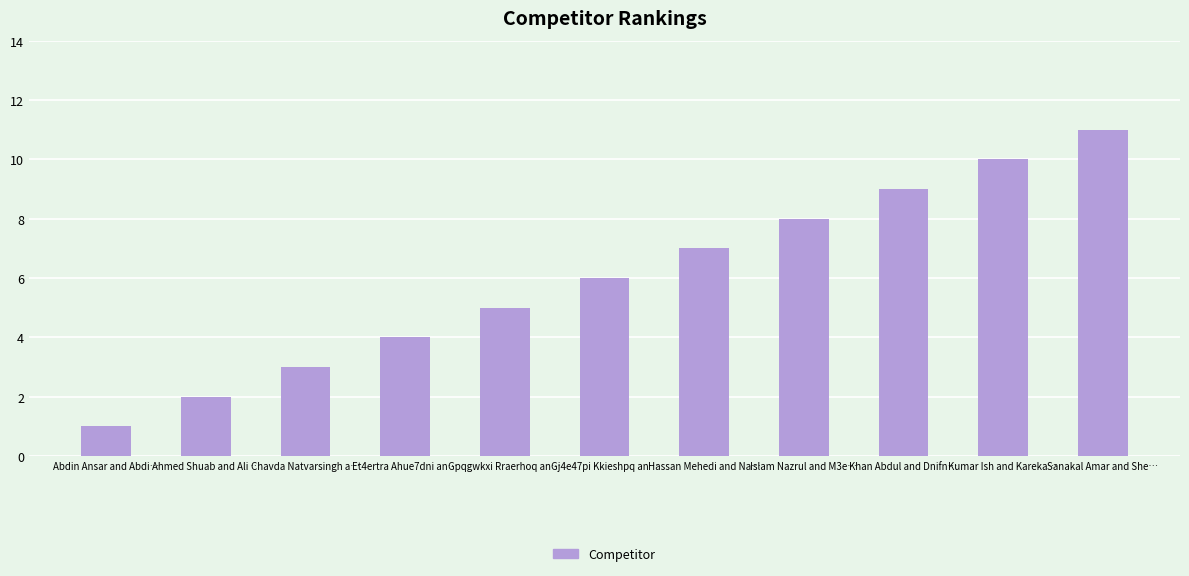

Rank the categories by value from highest to lowest.

Sanakal Amar and She…, Kumar Ish and Kareka…, Khan Abdul and Dnifn…, Islam Nazrul and M3e…, Hassan Mehedi and Na…, Gj4e47pi Kkieshpq an…, Gpqgwkxi Rraerhoq an…, Et4ertra Ahue7dni an…, Chavda Natvarsingh a…, Ahmed Shuab and Ali …, Abdin Ansar and Abdi…